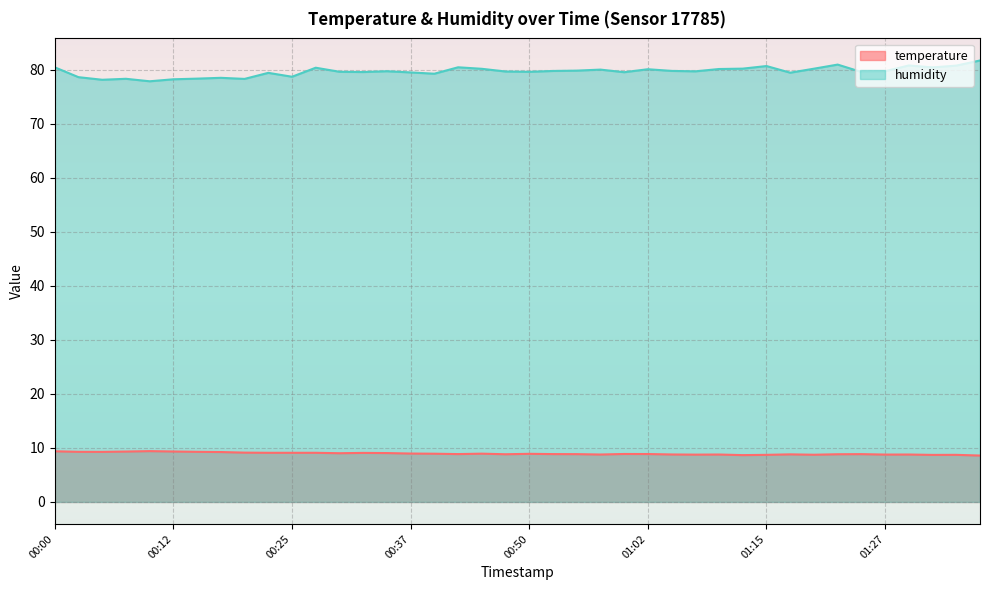

Is it true that temperature equals 8.8 at 01:07?

True